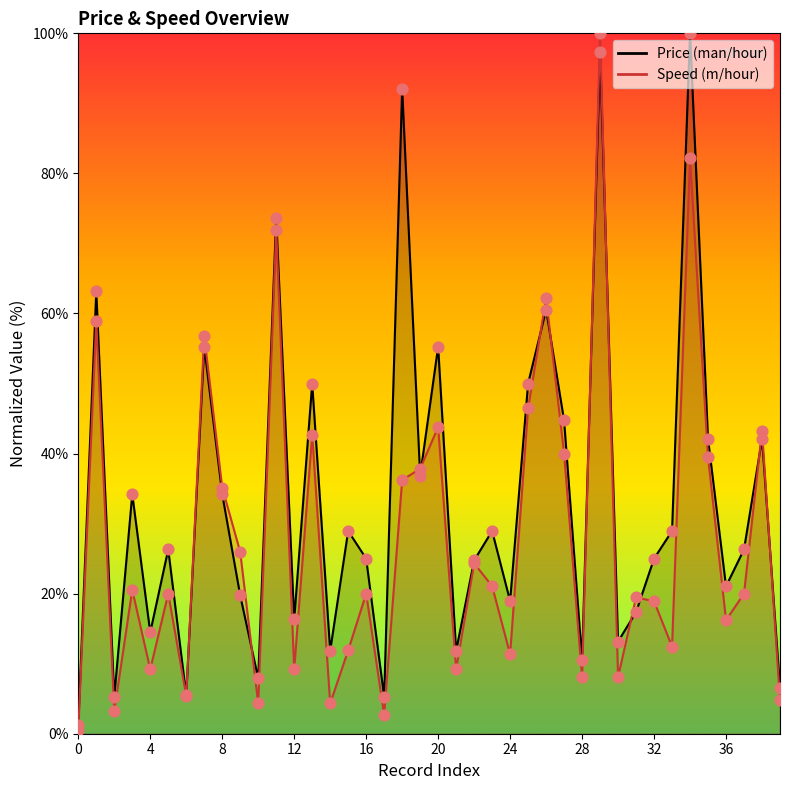

Which series has the largest Y range (max minus min)?

Speed (m/hour)